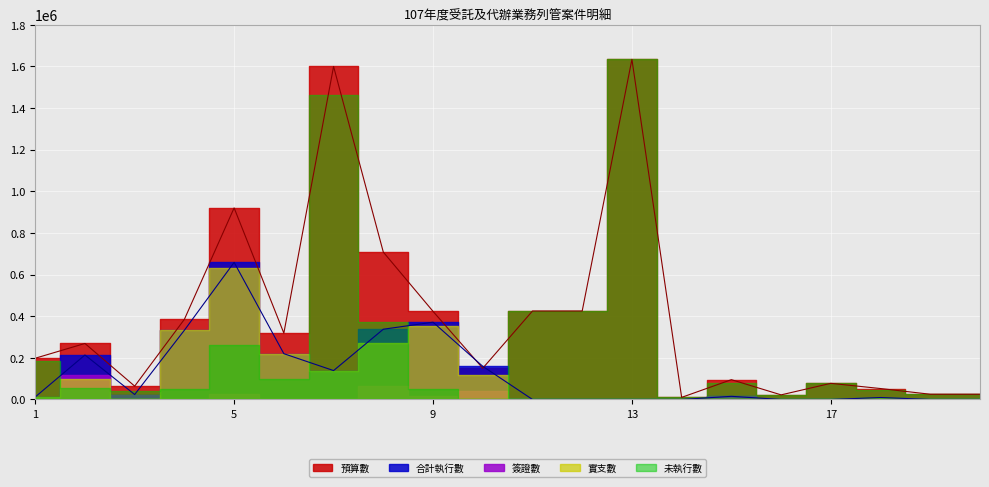

True or false: 簽證數 and 預算數 cross at least once.

False